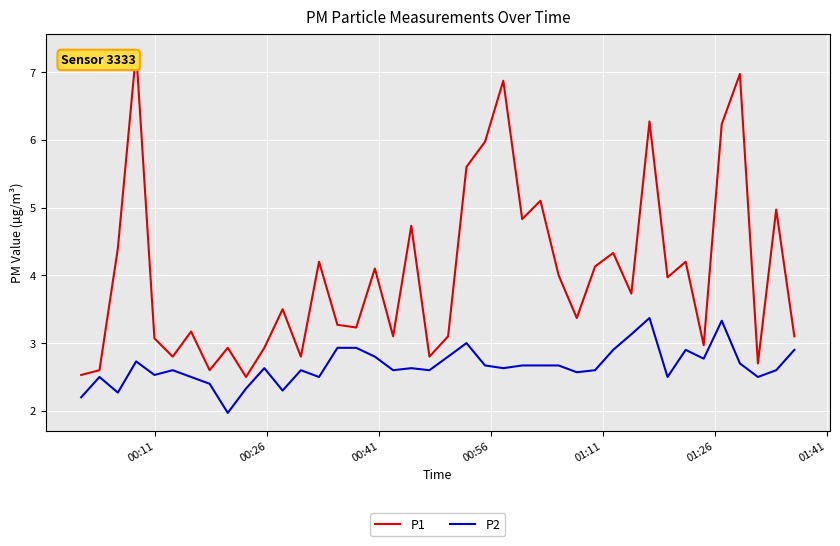

Rank the series by their maximum value, from highest to lowest.

P1, P2